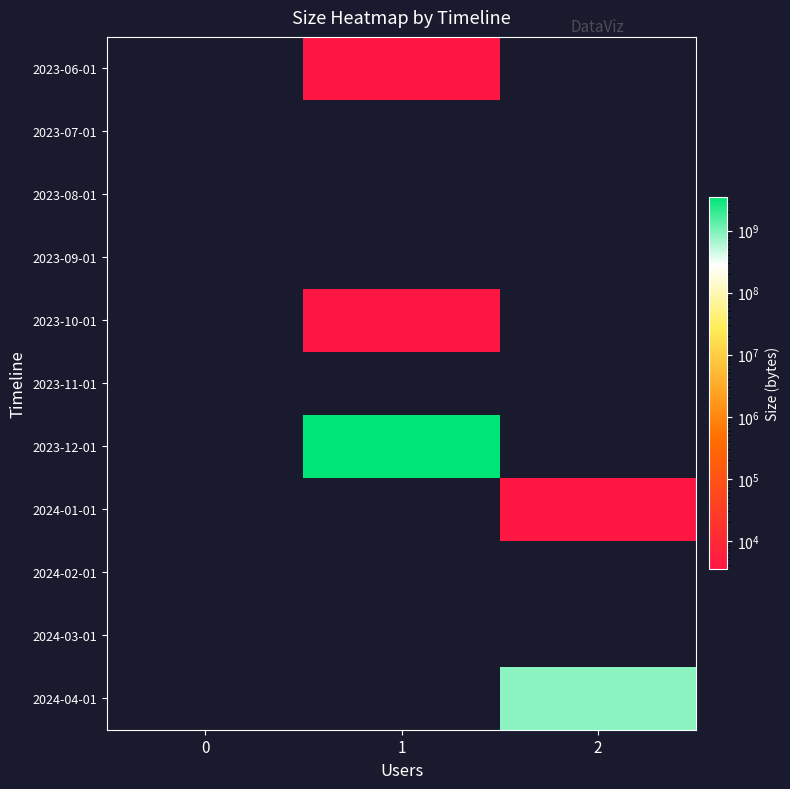

Between 2 and 1, which is larger?

1